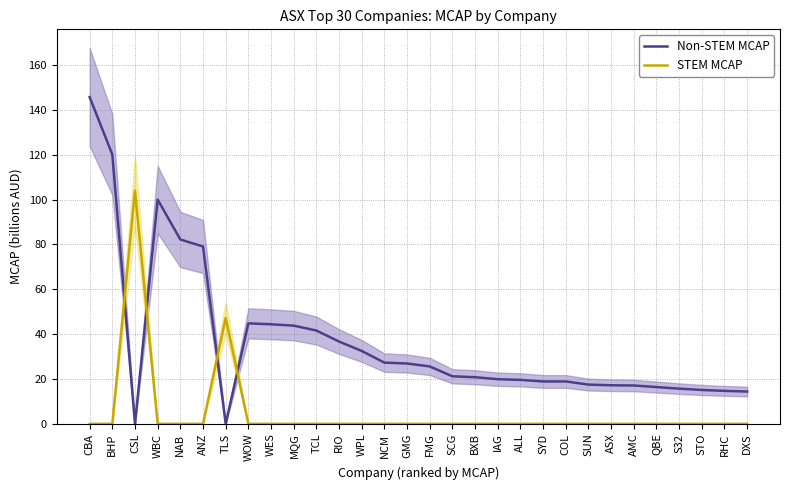

Read the Non-STEM MCAP value at WBC.

100.0